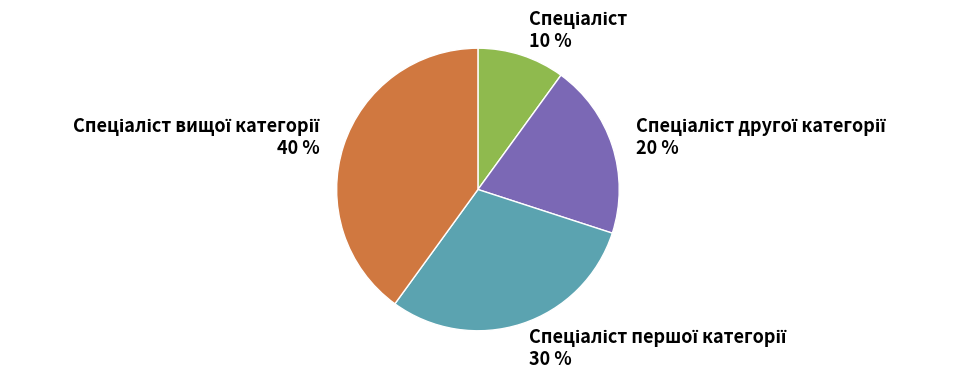

Does any single category account for the majority?

No